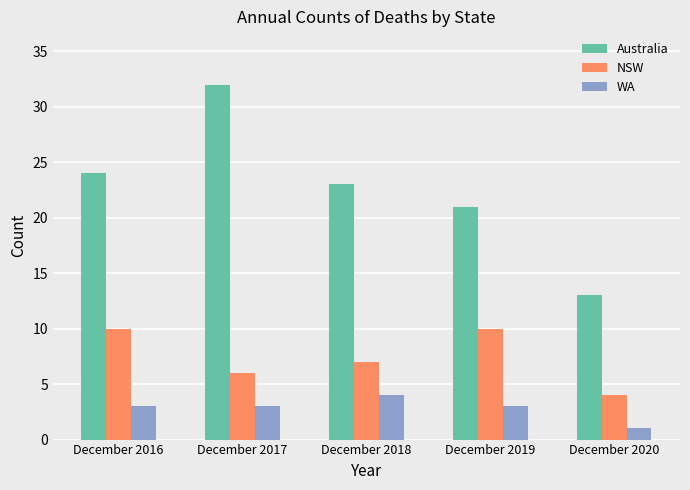

Rank the categories by Australia value from lowest to highest.

December 2020, December 2019, December 2018, December 2016, December 2017